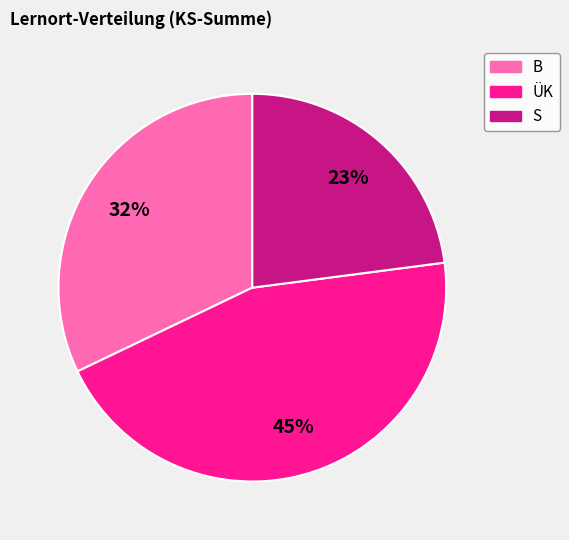

Is it true that B is 20% of the pie?

False